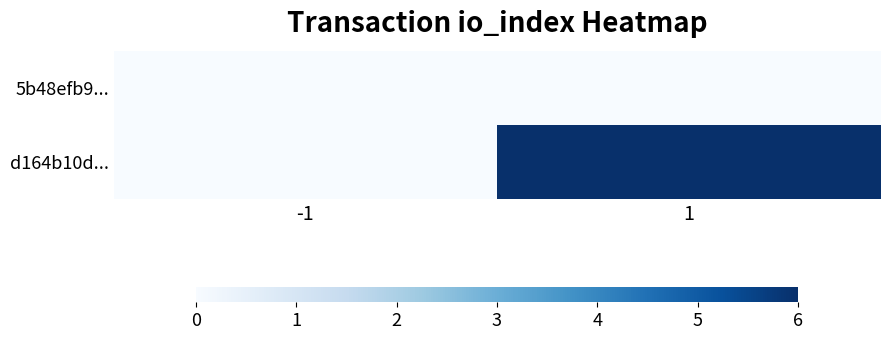

What is the total value across all series at 1?

6